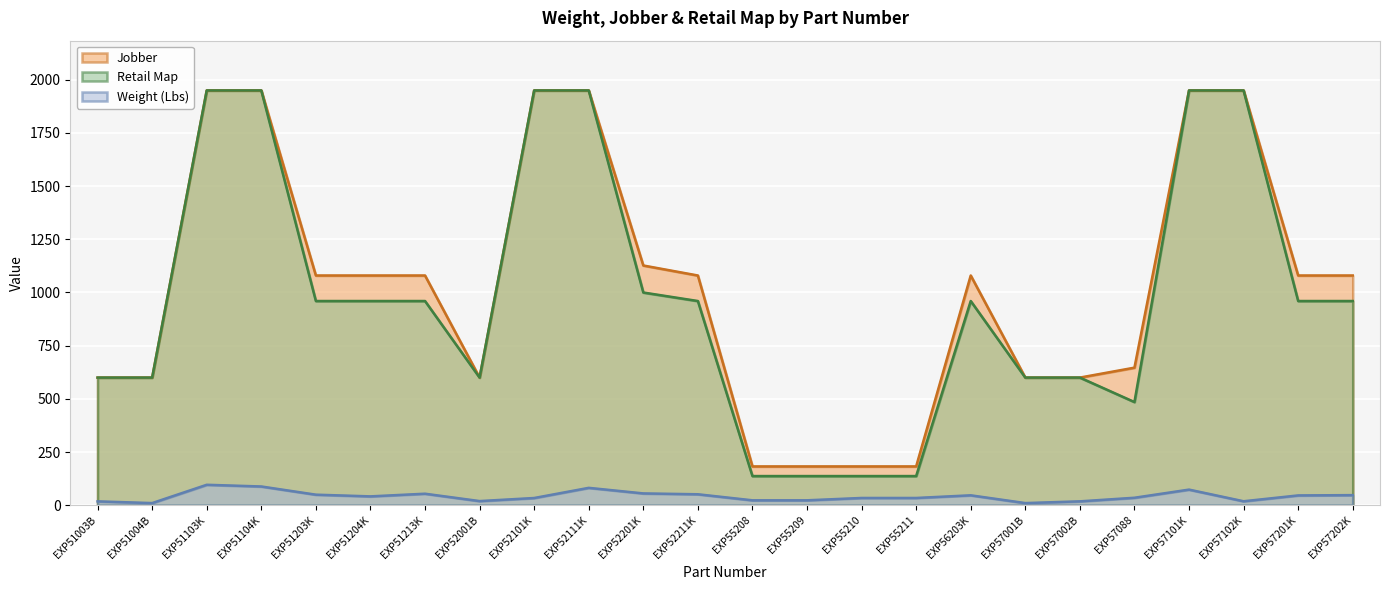

At how many categories does at least one series exceed 378?

20